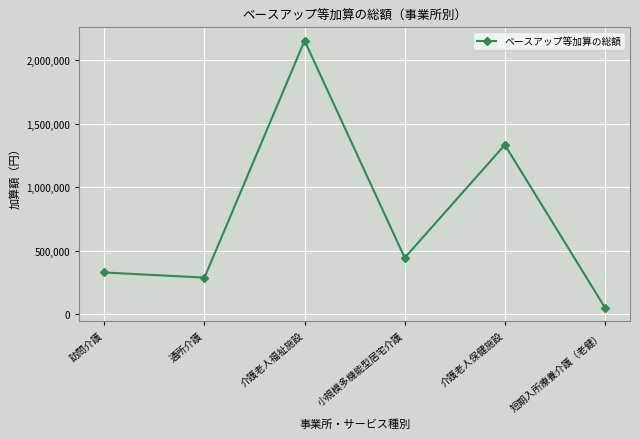

Where does the data first go above 443904?

介護老人福祉施設